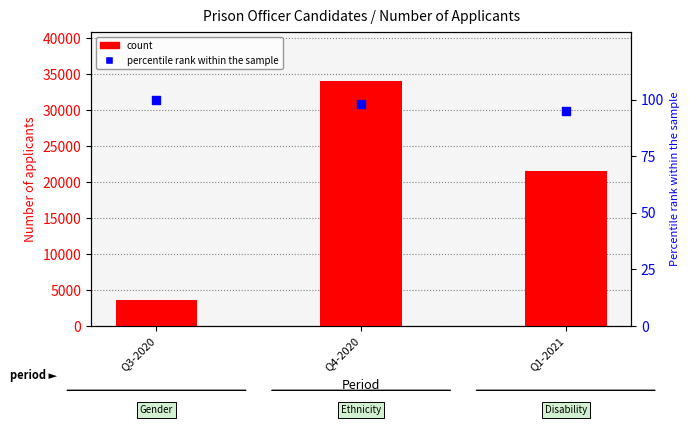

Is the value of percentile rank within the sample at Q4-2020 greater than the value of count at Q1-2021?

No